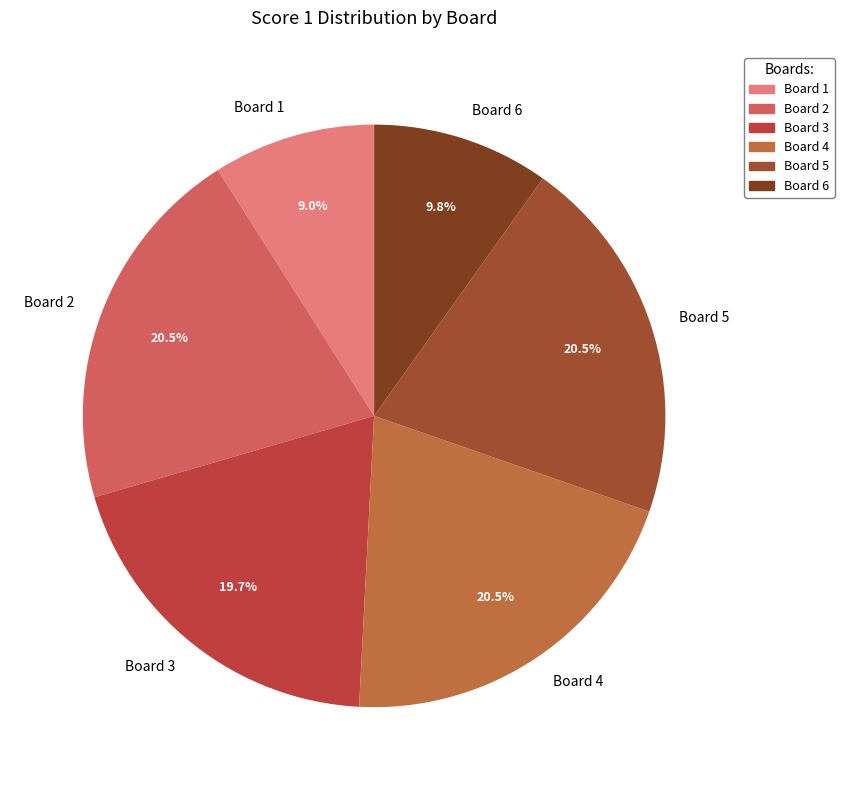

Which slice is the smallest?

Board 1